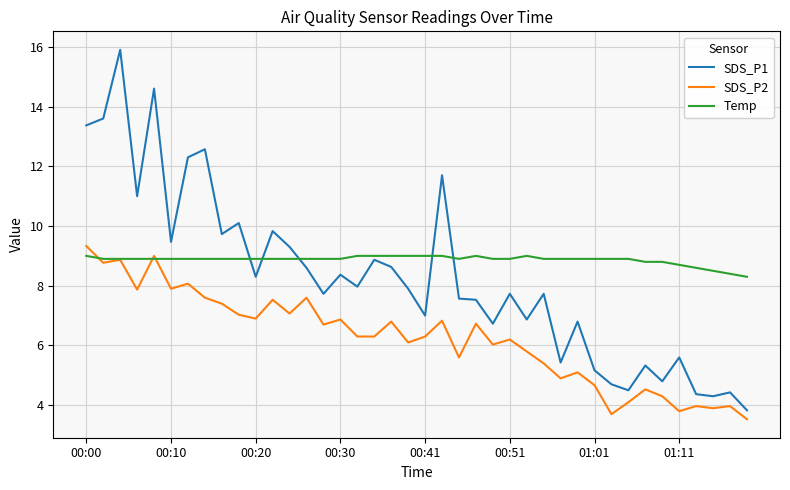

Rank the series by their average value, from lowest to highest.

SDS_P2, SDS_P1, Temp